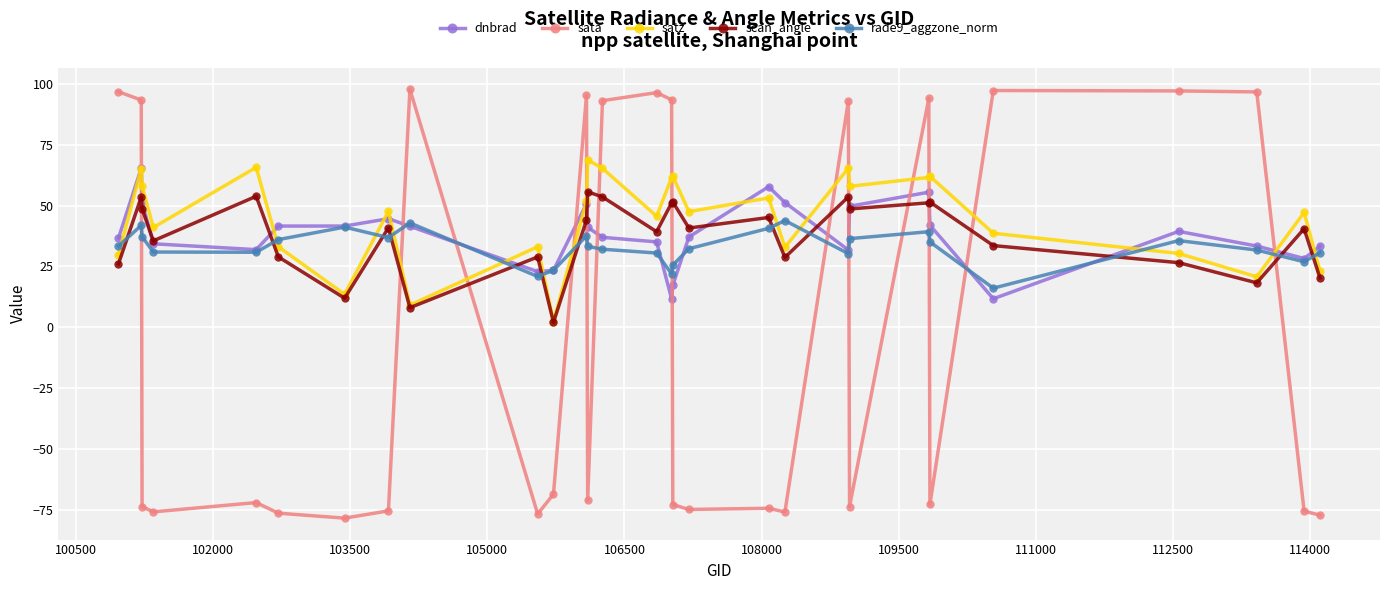

What is the smallest value displayed?

-78.2